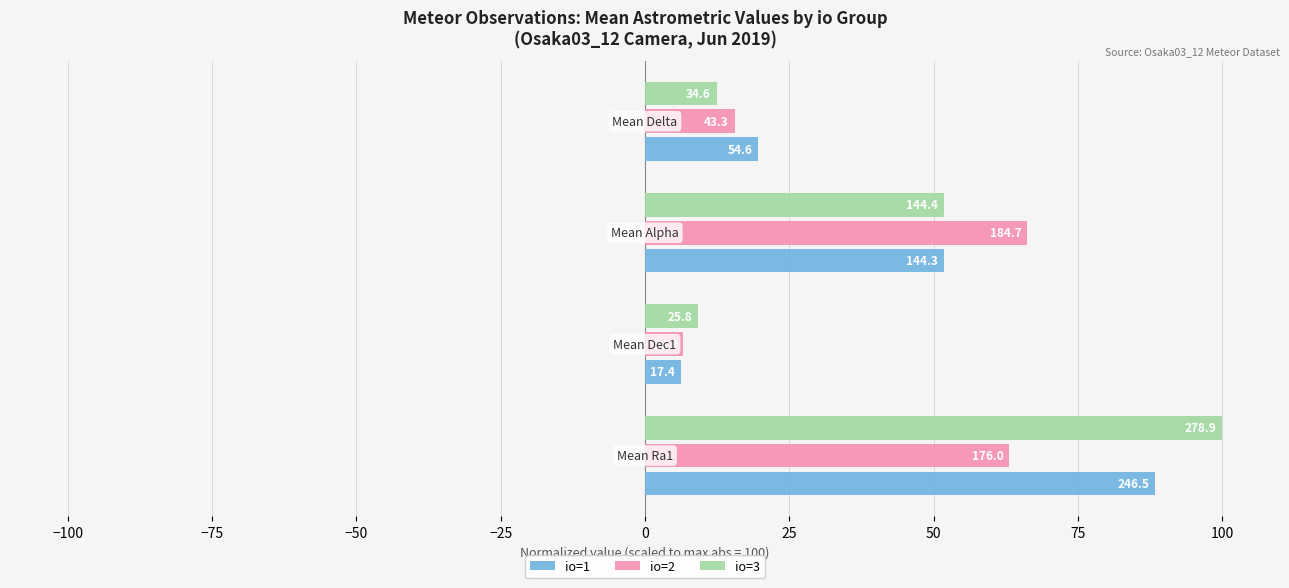

Rank the series by their average value, from highest to lowest.

io=3, io=1, io=2